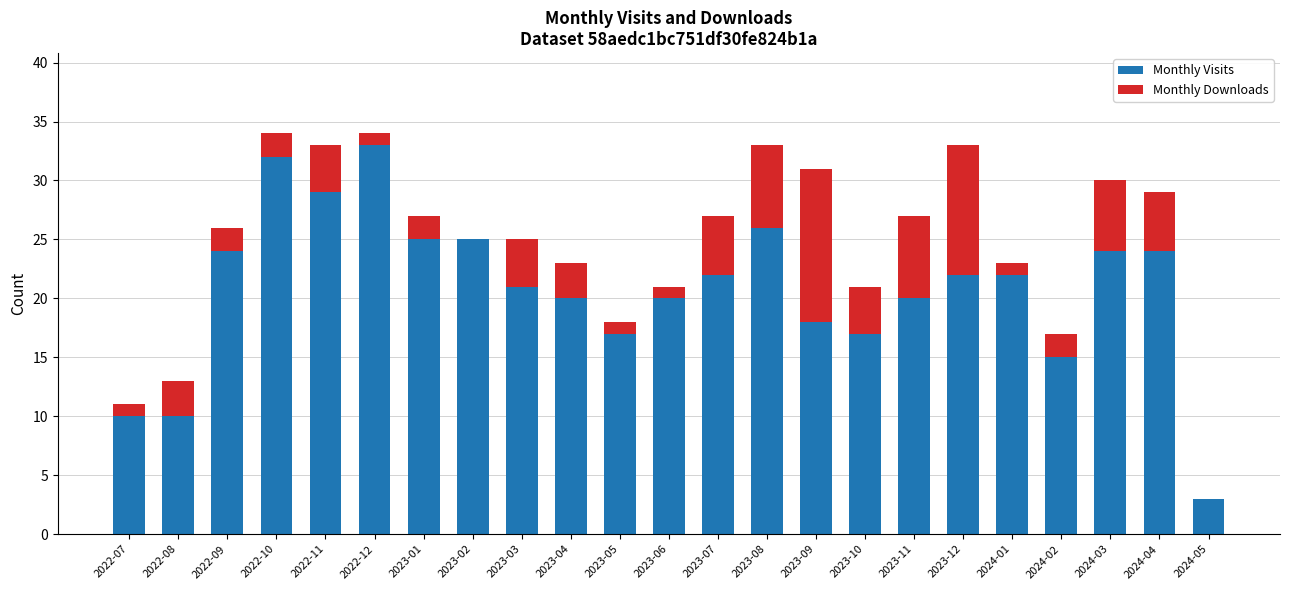

What is the total value across all series at 2023-01?

27